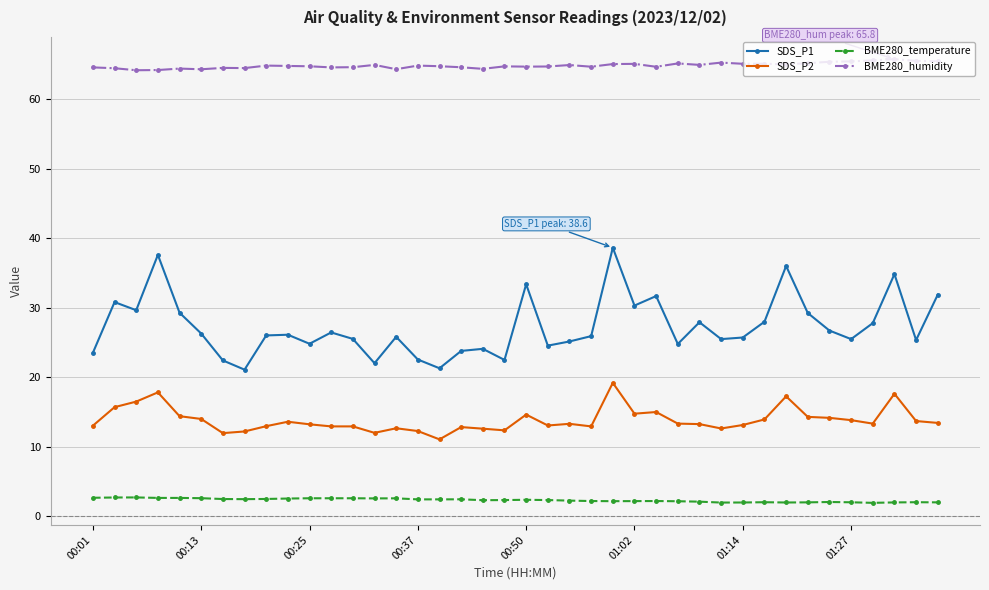

Does the chart have visible grid lines?

Yes